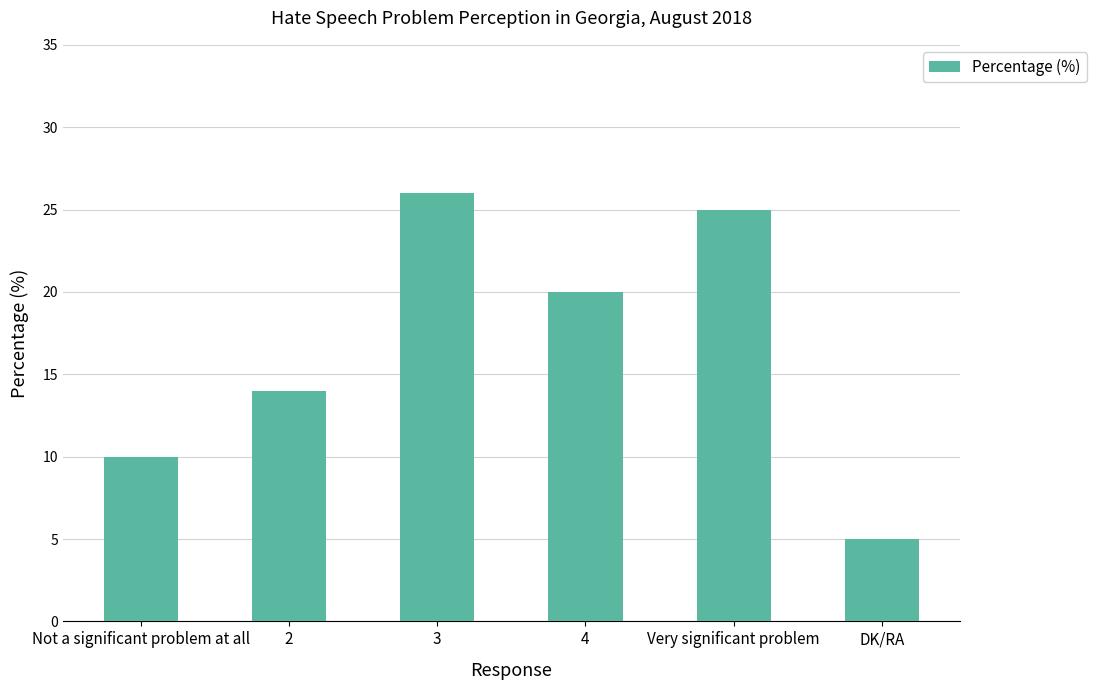

What is the difference between the maximum and second lowest values?

16